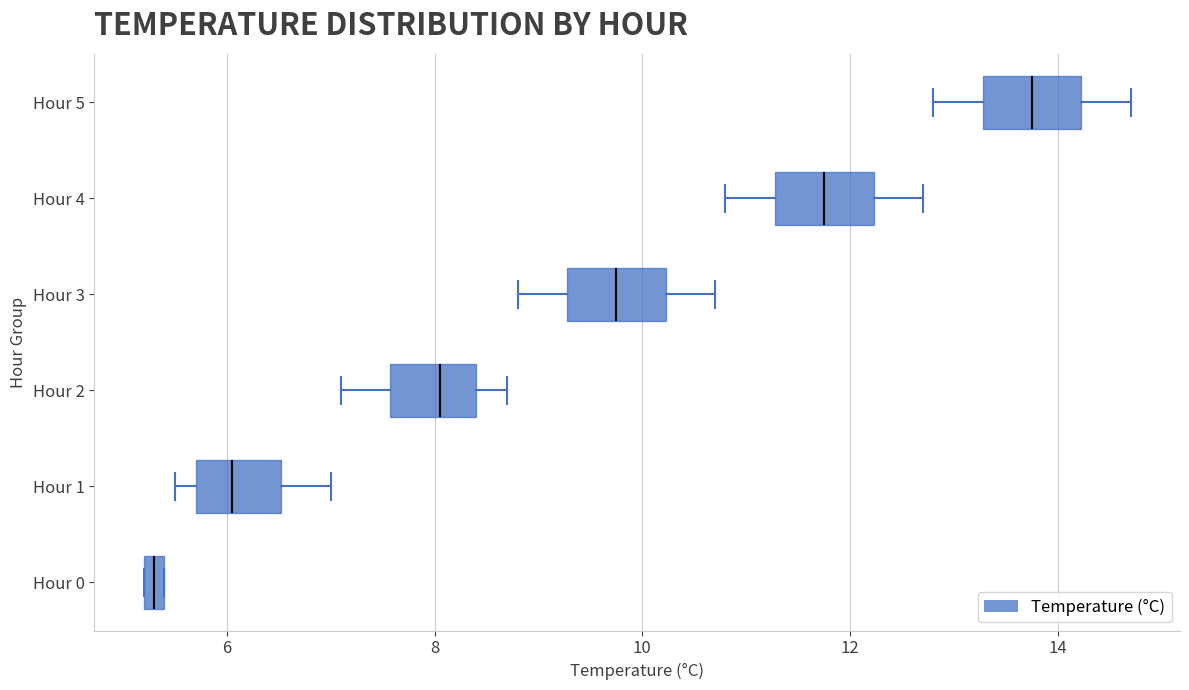

Which box's median line is the furthest to the left?

Hour 0